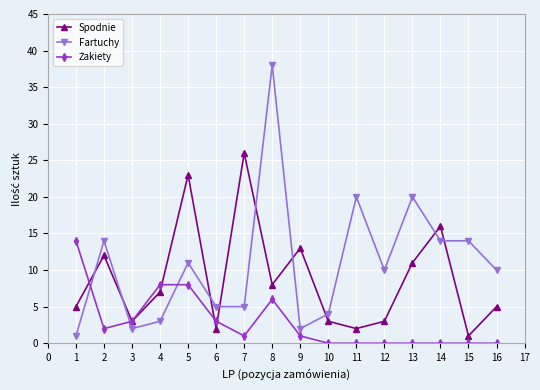

How many data points in Spodnie are less than 7?

8